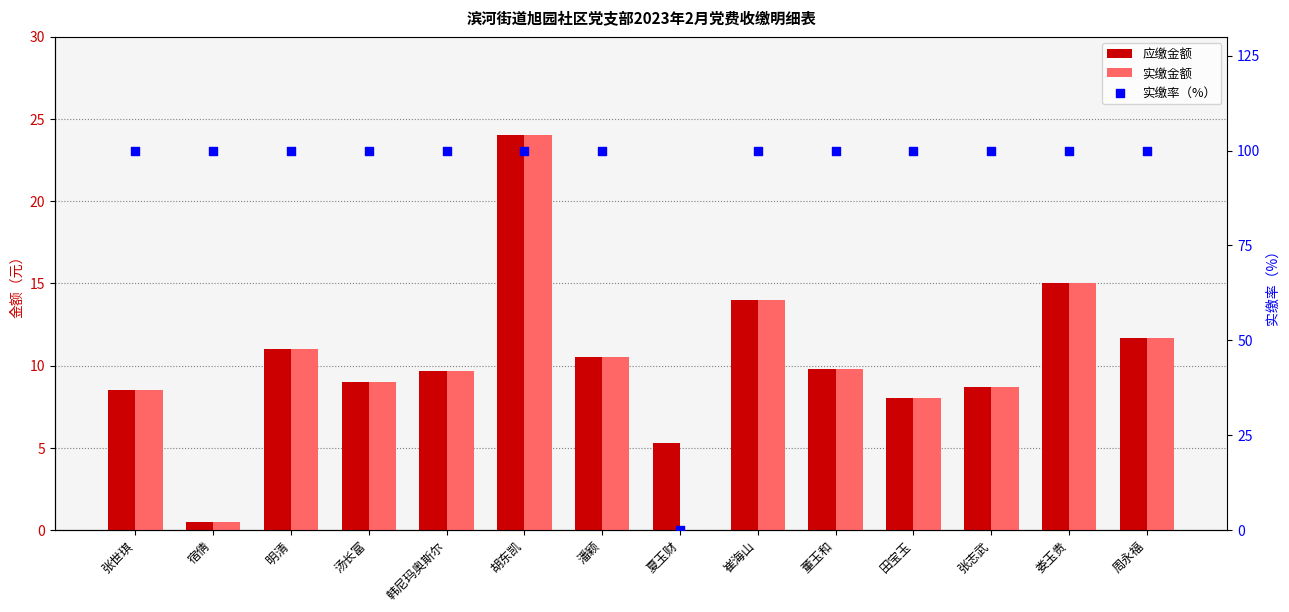

Which series has the largest total across all categories?

实缴率（%）